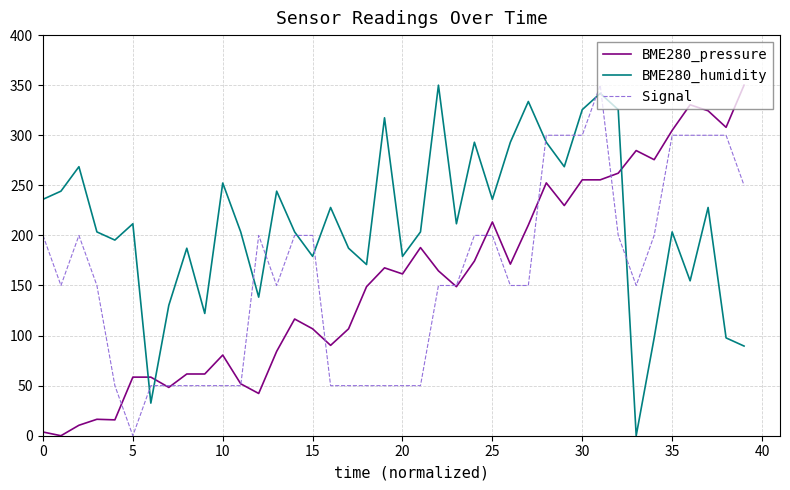

What is the maximum value for Signal?

350.0